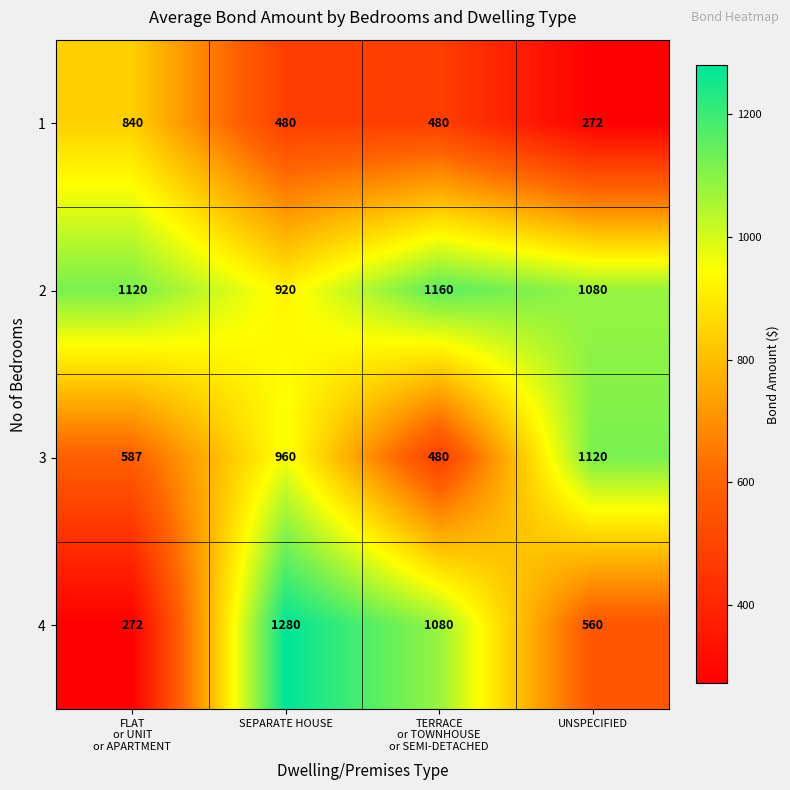

How many categories are shown in the chart?

4